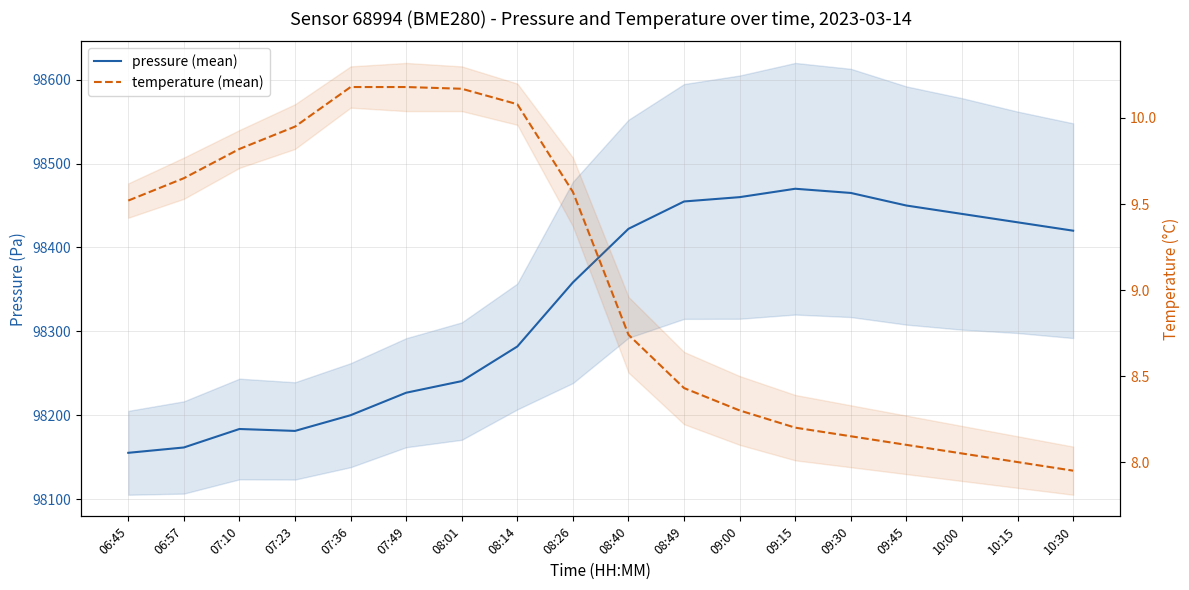

What is the label of the 7th point from the right?

09:00